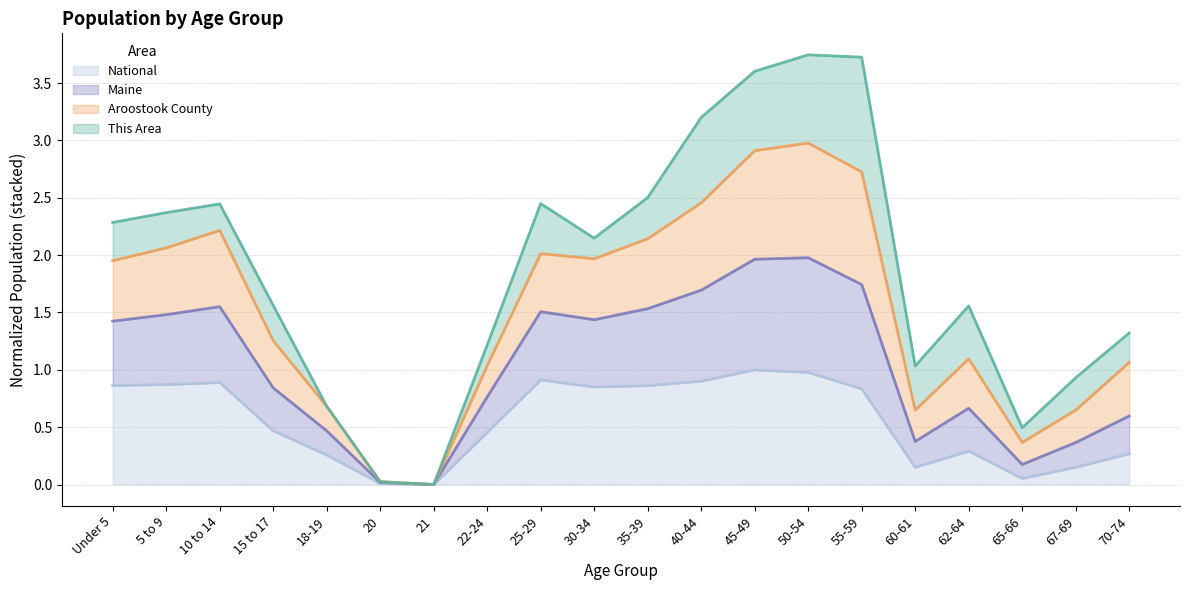

True or false: Maine and Aroostook County cross at least once.

False